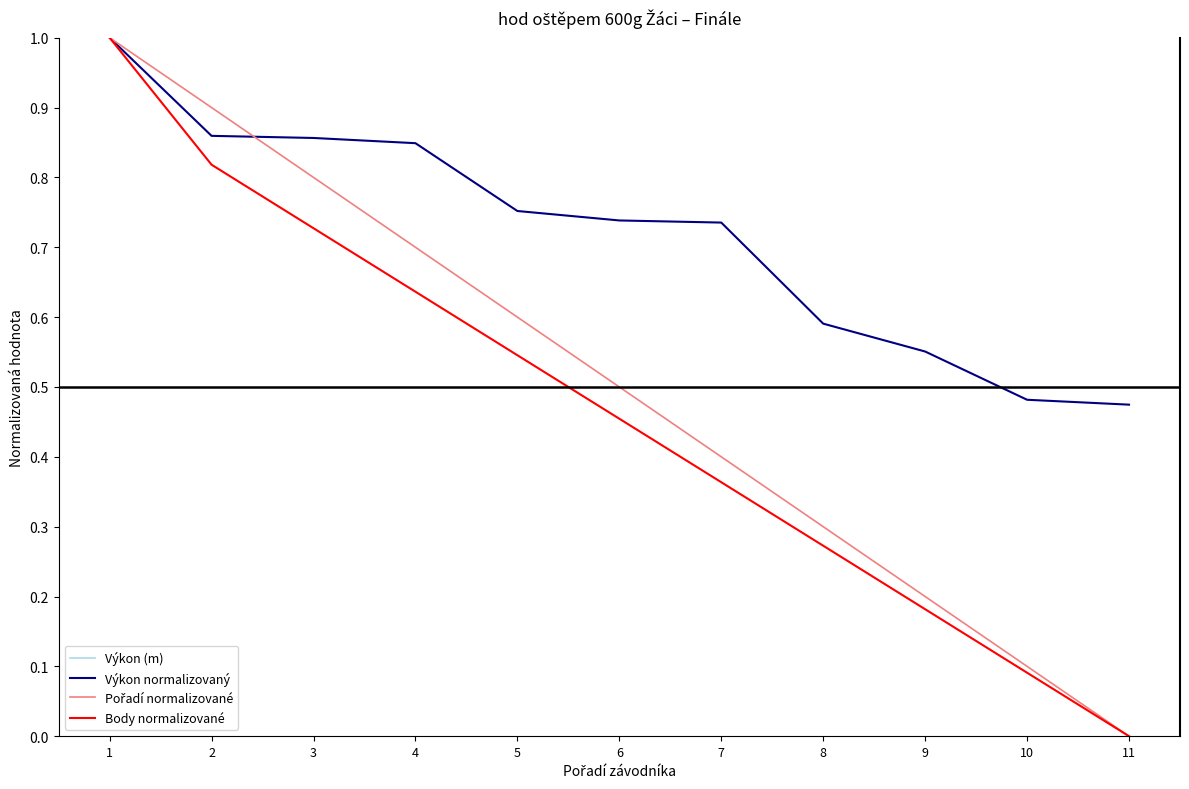

Is it true that Výkon normalizovaný equals 0.8 at 5?

True